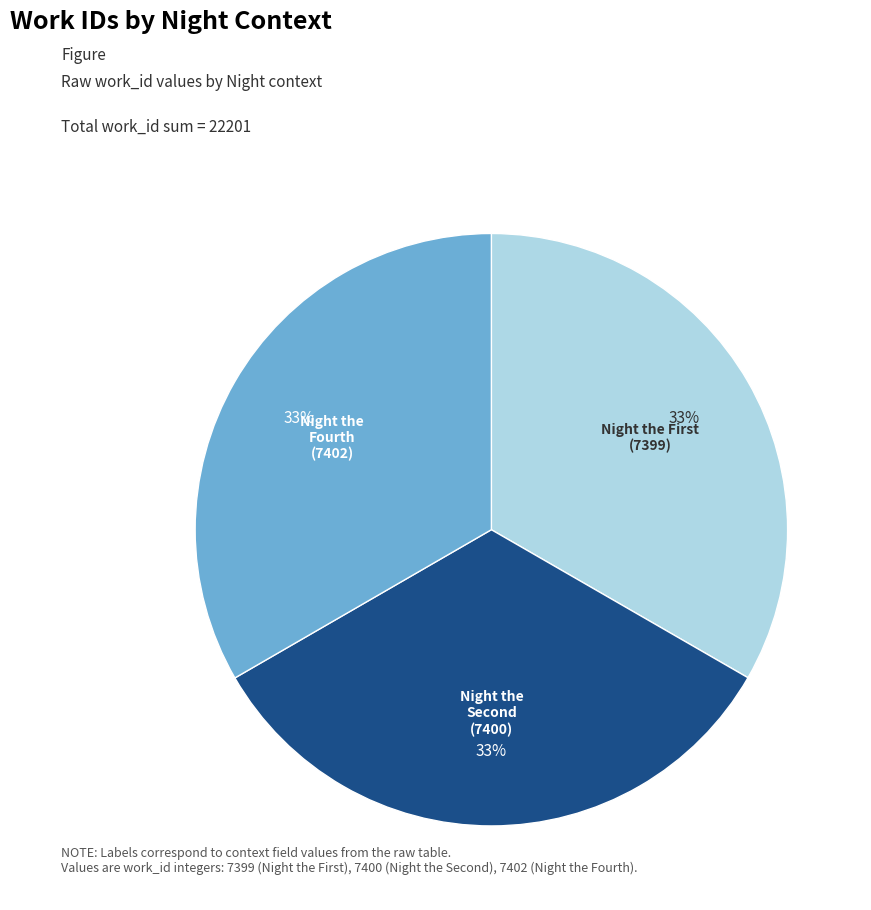

How many slices are in this pie chart?

3